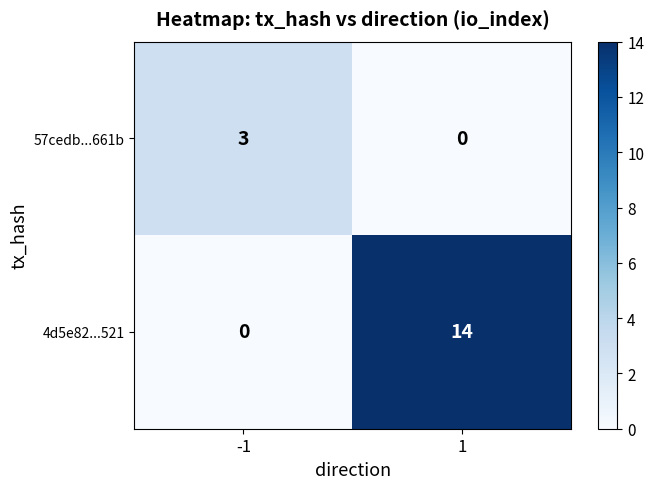

Which has a higher value, -1 or 1?

-1